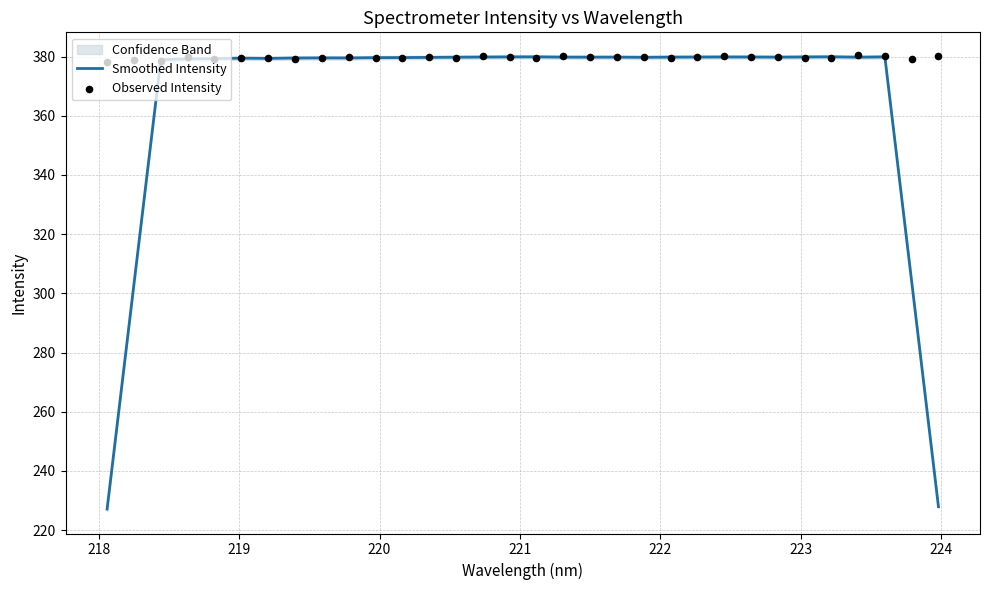

What is the maximum value for Smoothed Intensity?

379.9